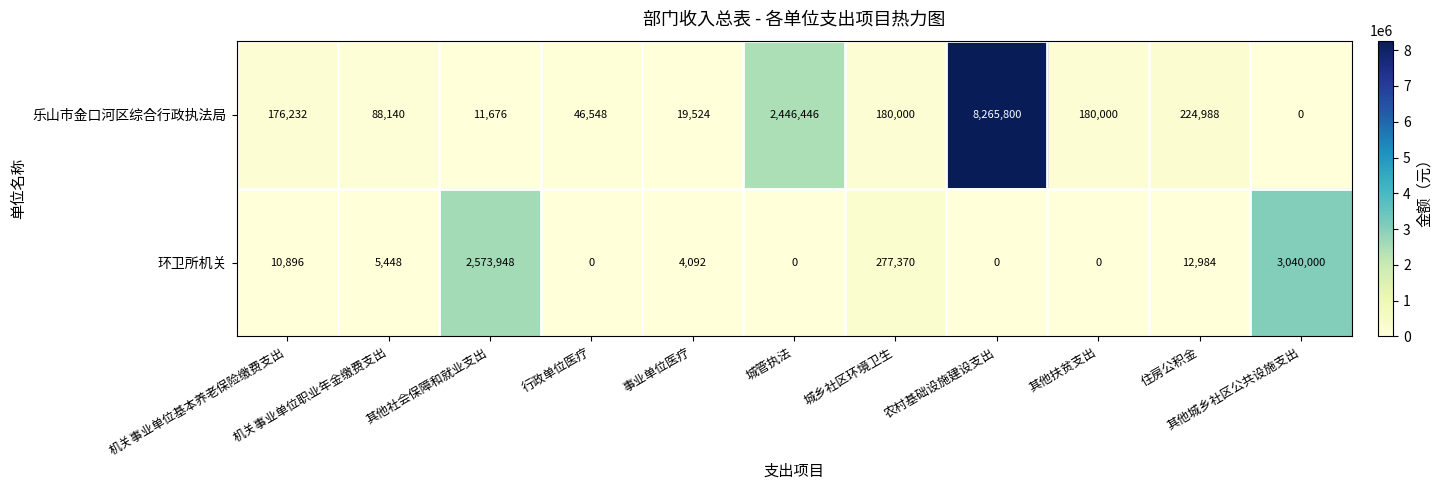

Count the number of categories in the chart.

11